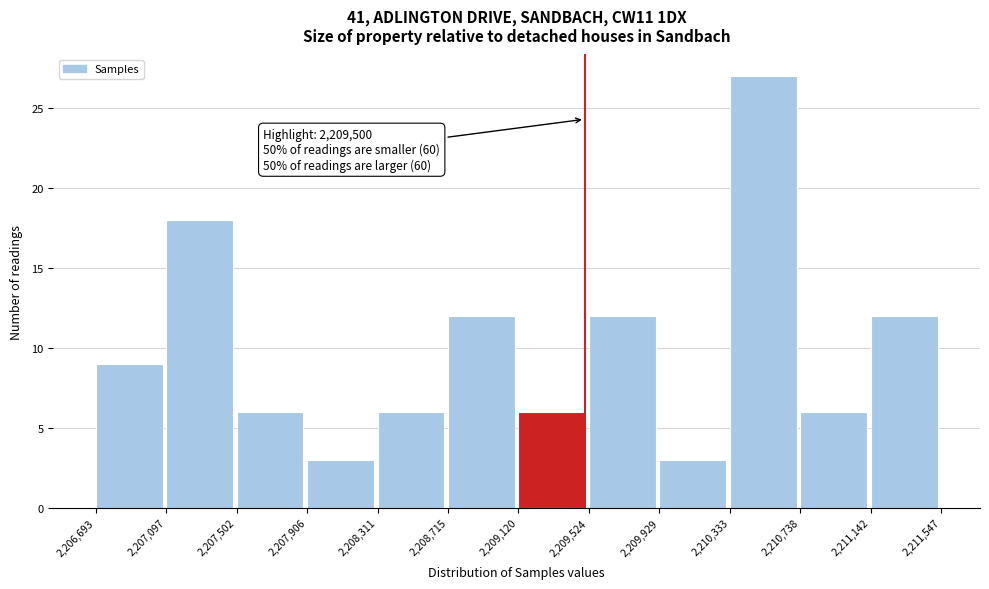

Which range on the x-axis has the tallest bar?

2,210,333 to 2,210,738